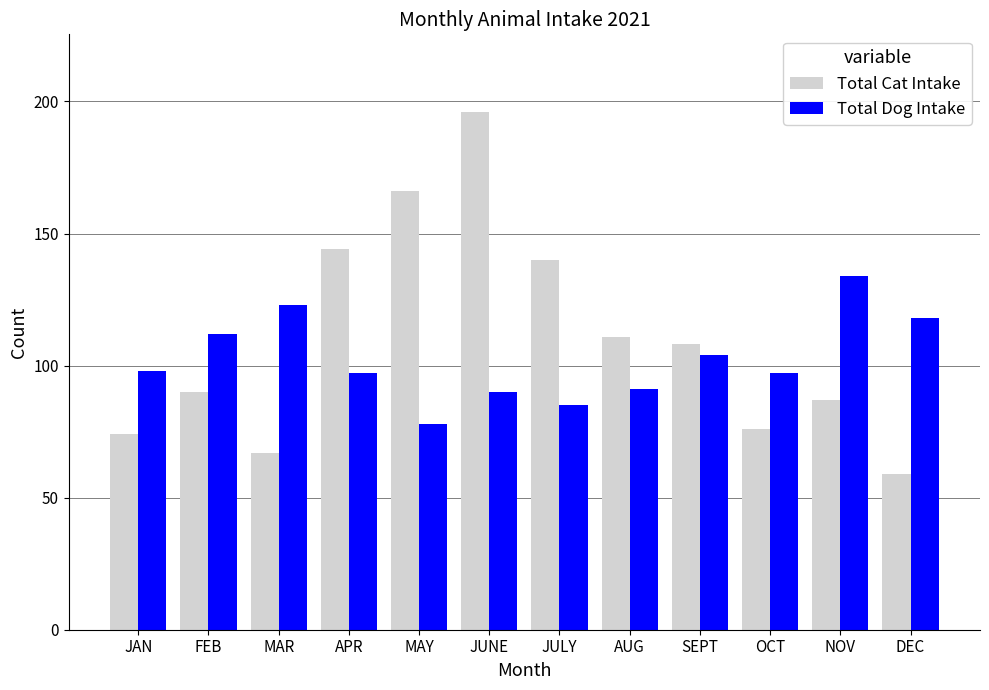

List the series in order of their overall mean, highest first.

Total Cat Intake, Total Dog Intake